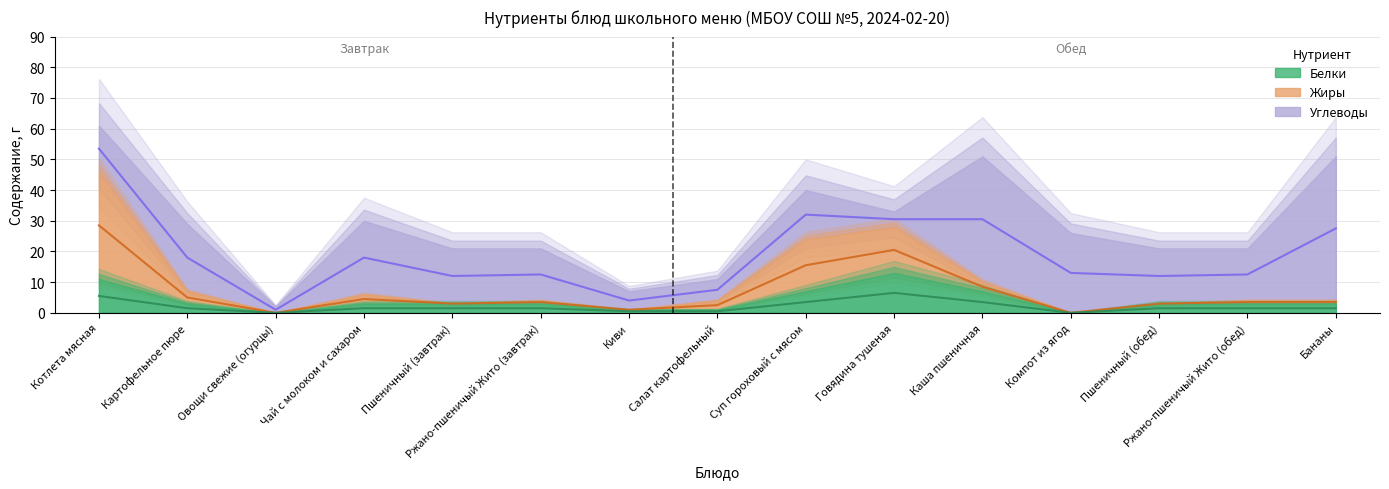

What is the total value across all series at Овощи свежие (огурцы)?

2